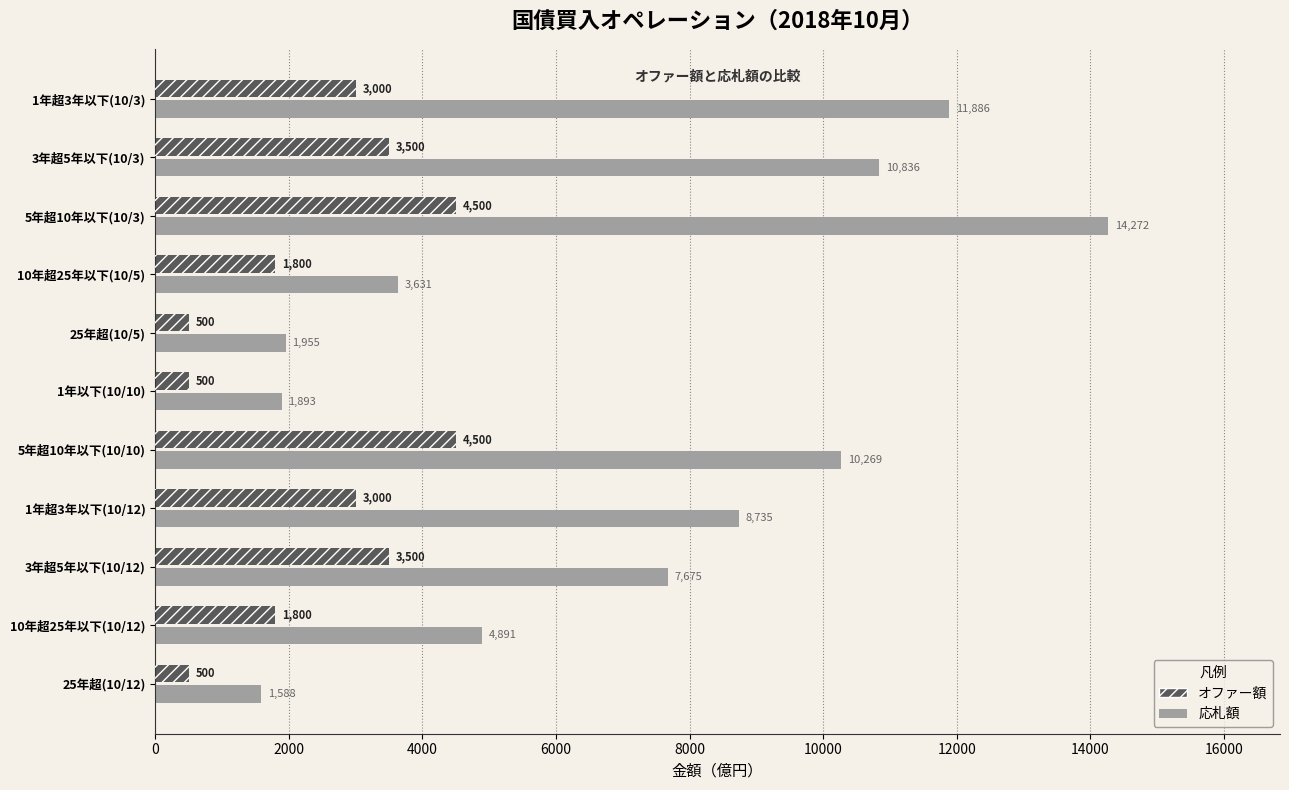

True or false: 応札額 has a value of 11886 at 1年超3年以下(10/3).

True